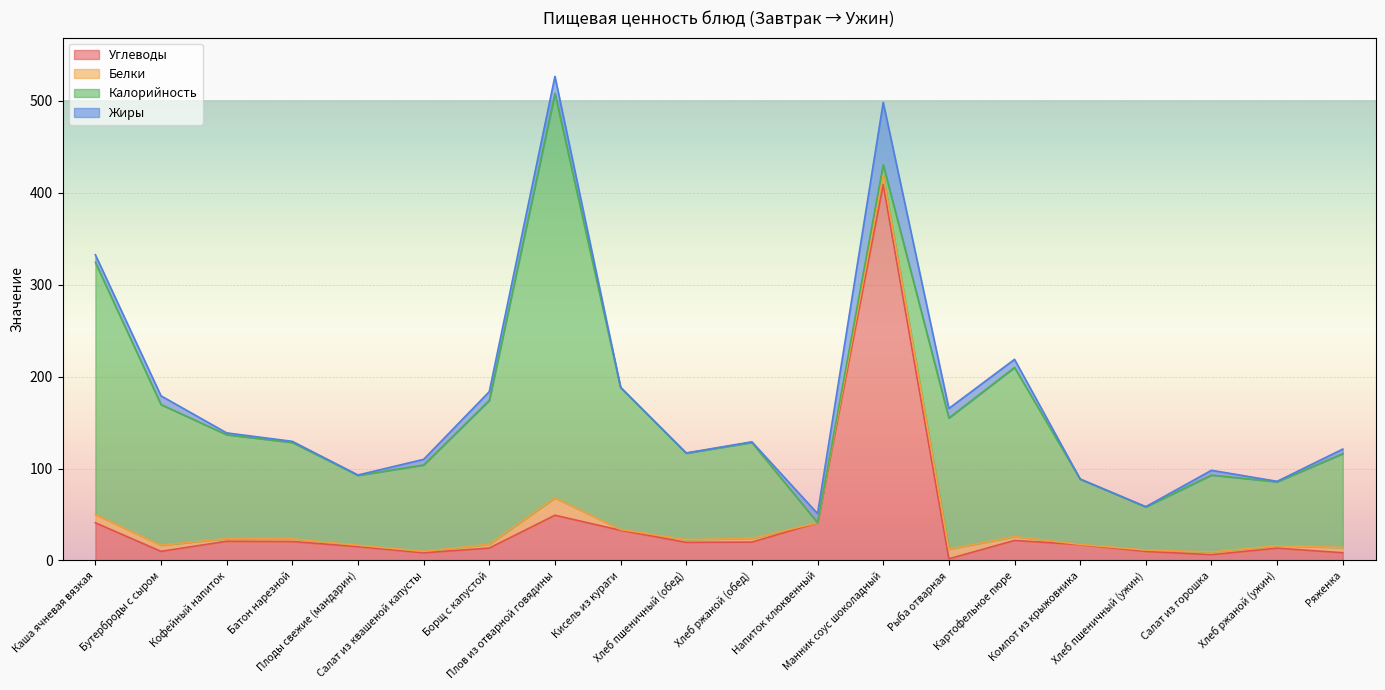

Which has a higher value, Картофельное пюре or Салат из горошка?

Картофельное пюре